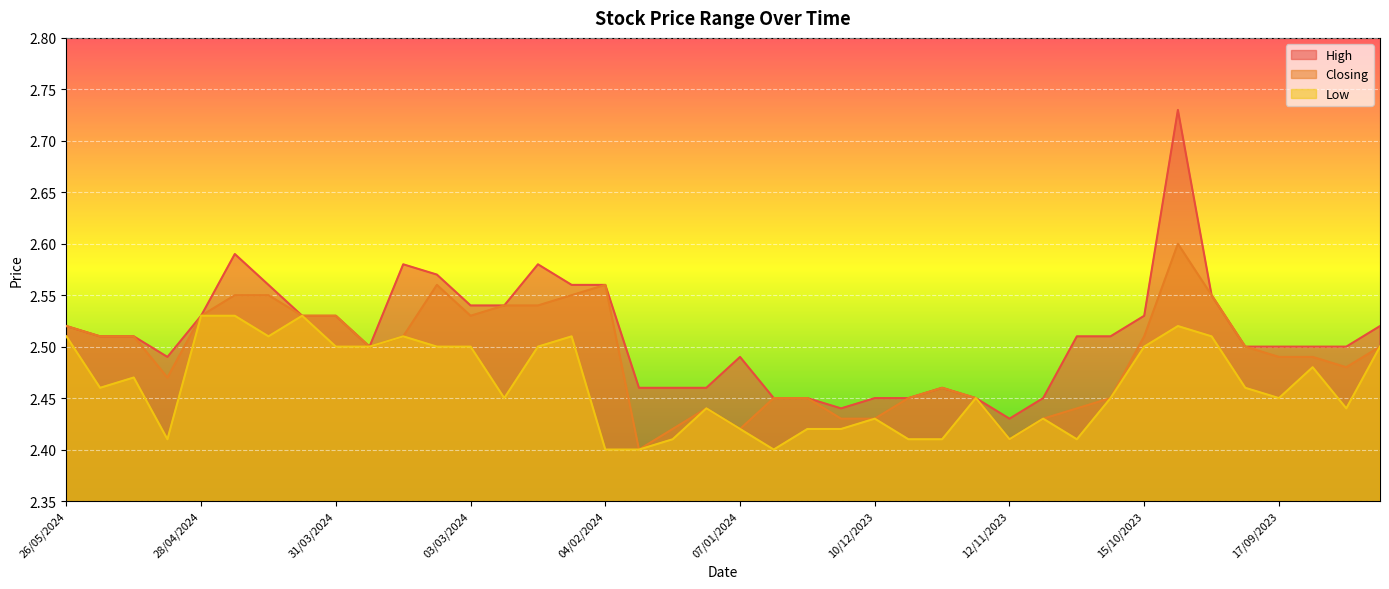

Between 29/10/2023 and 15/10/2023, which series saw the biggest shift?

Low